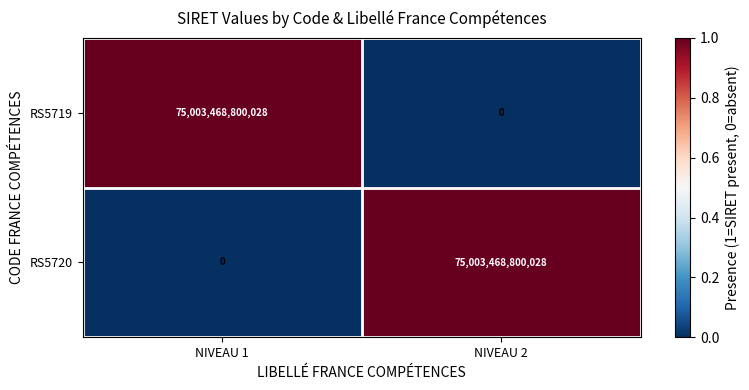

What is the difference between the RS5720 values at NIVEAU 1 and NIVEAU 2?

75003468800028